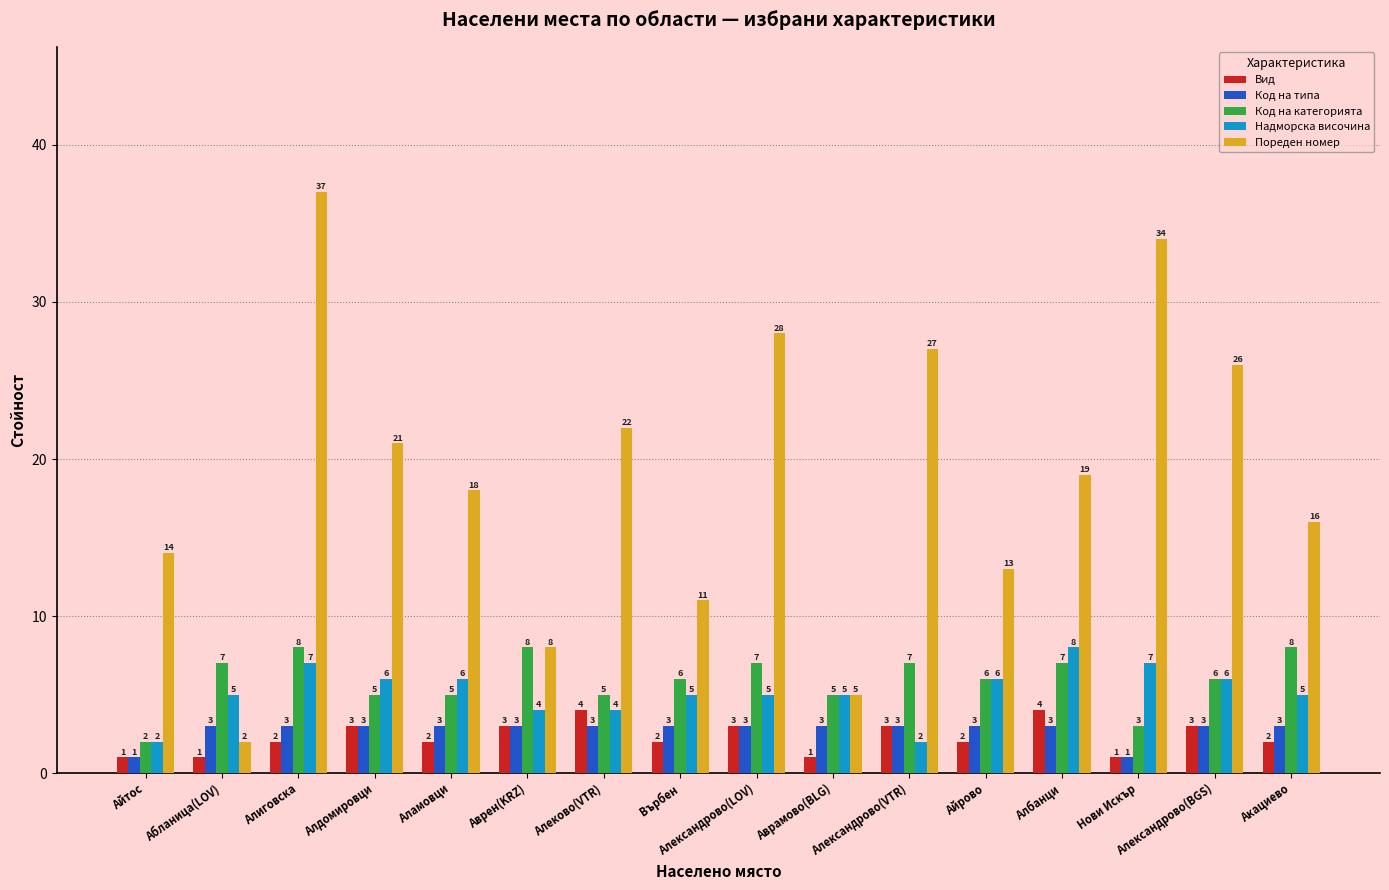

How many groups of bars are there?

16